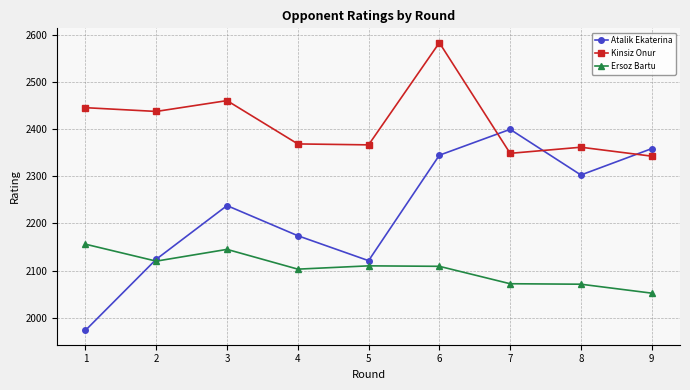

What is the sum of all Ersoz Bartu values?

18938